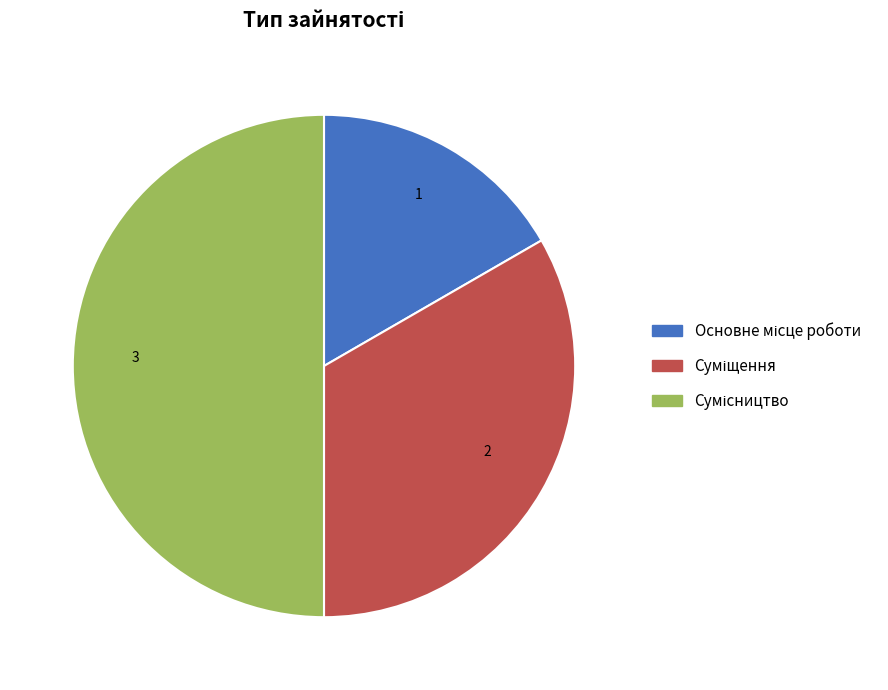

Is there a majority slice in this chart?

No